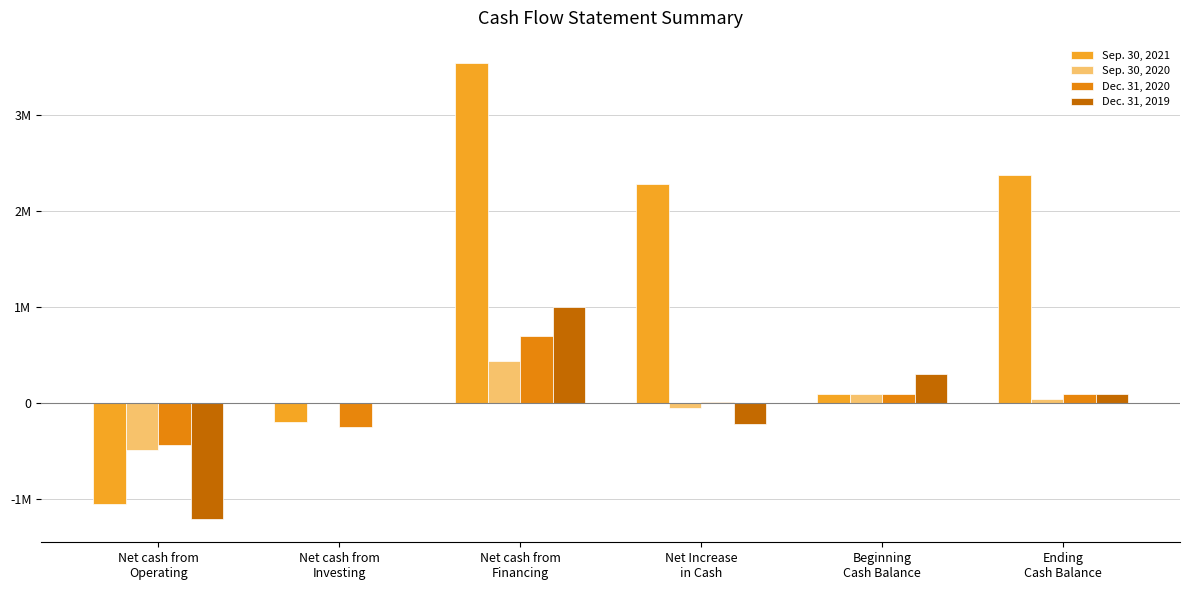

What is the sum of the Sep. 30, 2020 values at Net cash from
Operating and Net cash from
Financing?

-49942